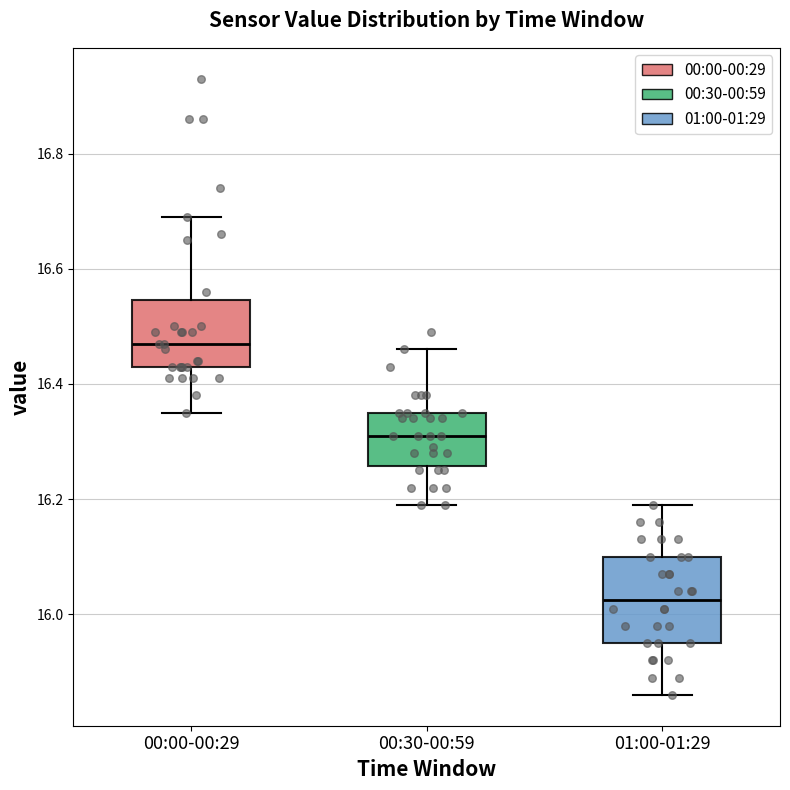

Which box's median line is the highest?

00:00-00:29